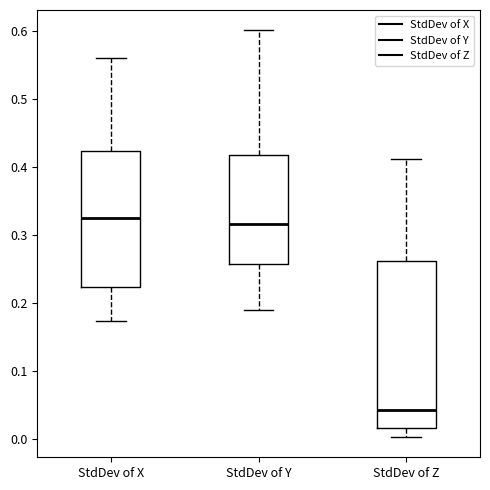

Where is the upper edge of the box for StdDev of Z on the y-axis? The values are not printed on the chart, so give them approximately, as read against the axis.

0.26